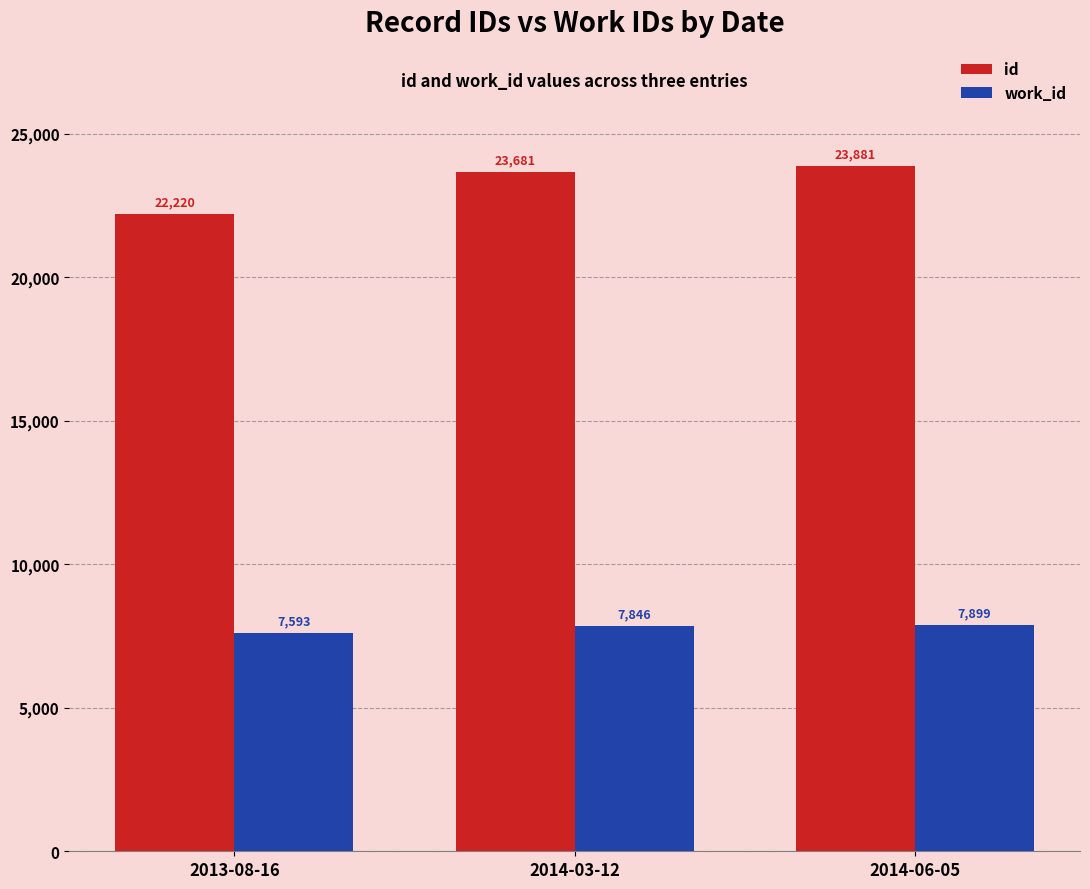

At which label is work_id closest to 7746?

2014-03-12